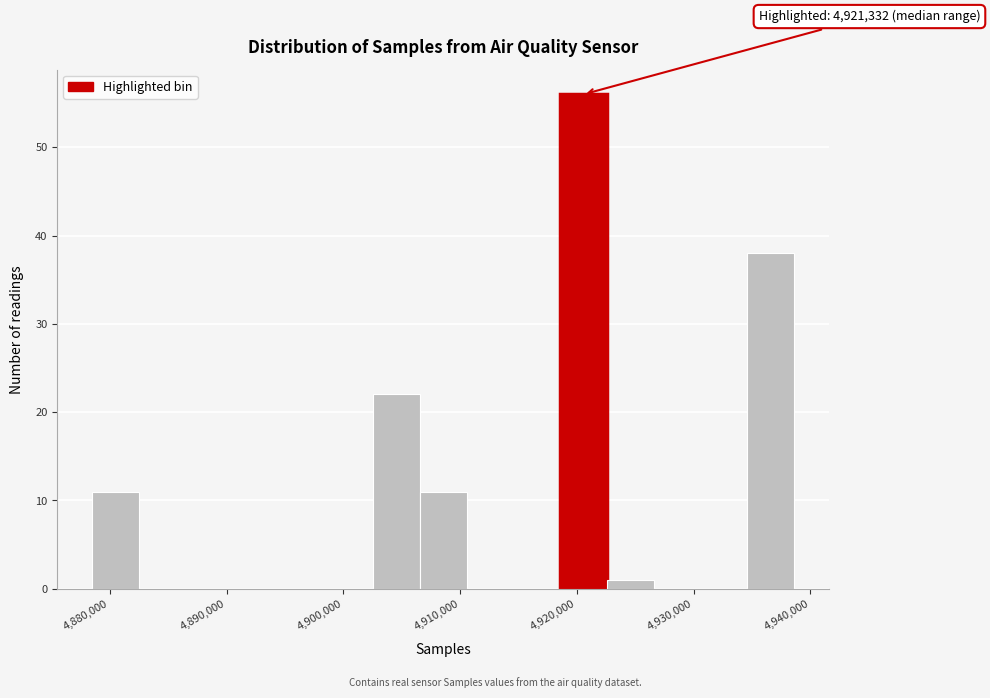

Which range on the x-axis has the tallest bar?

4919000 to 4923000